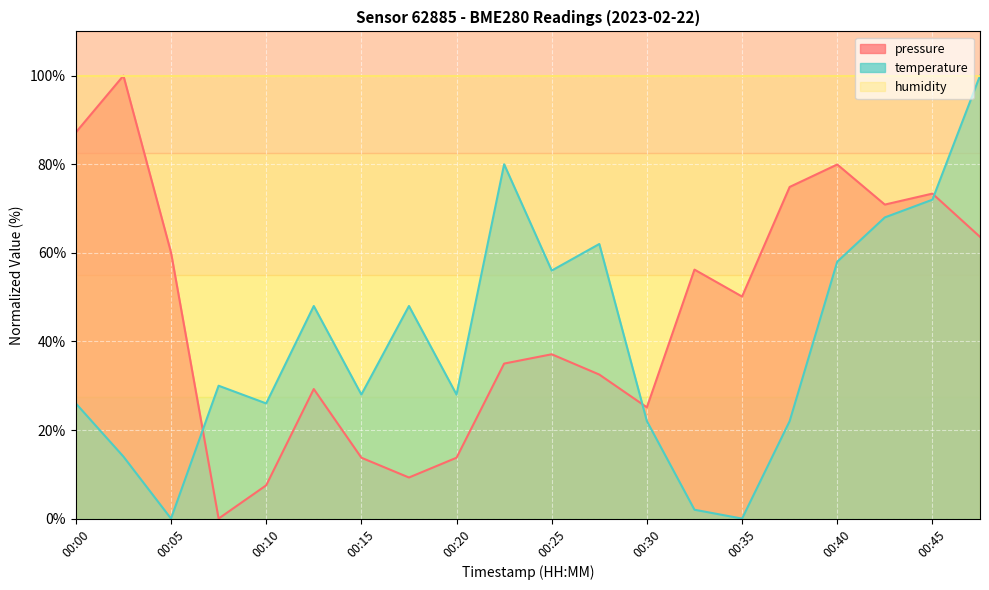

What is the difference between the maximum and minimum values in the pressure series?

100.0